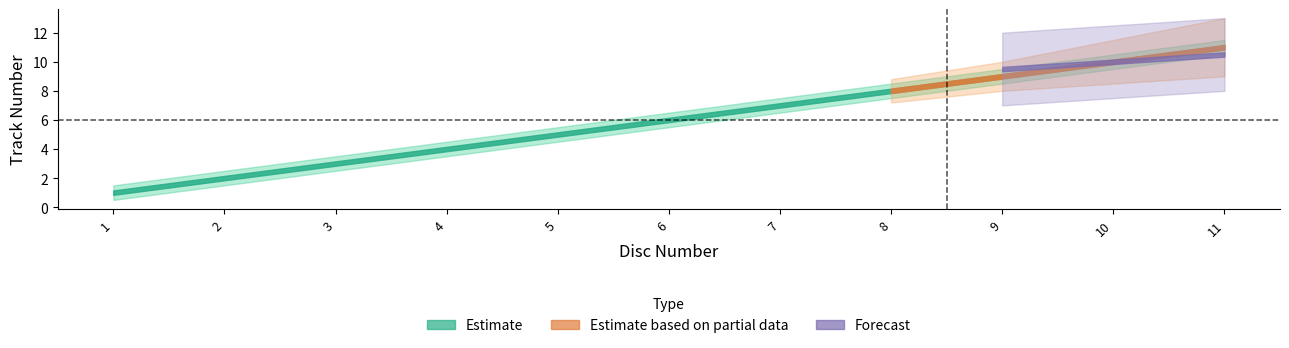

What is the smallest value displayed?

1